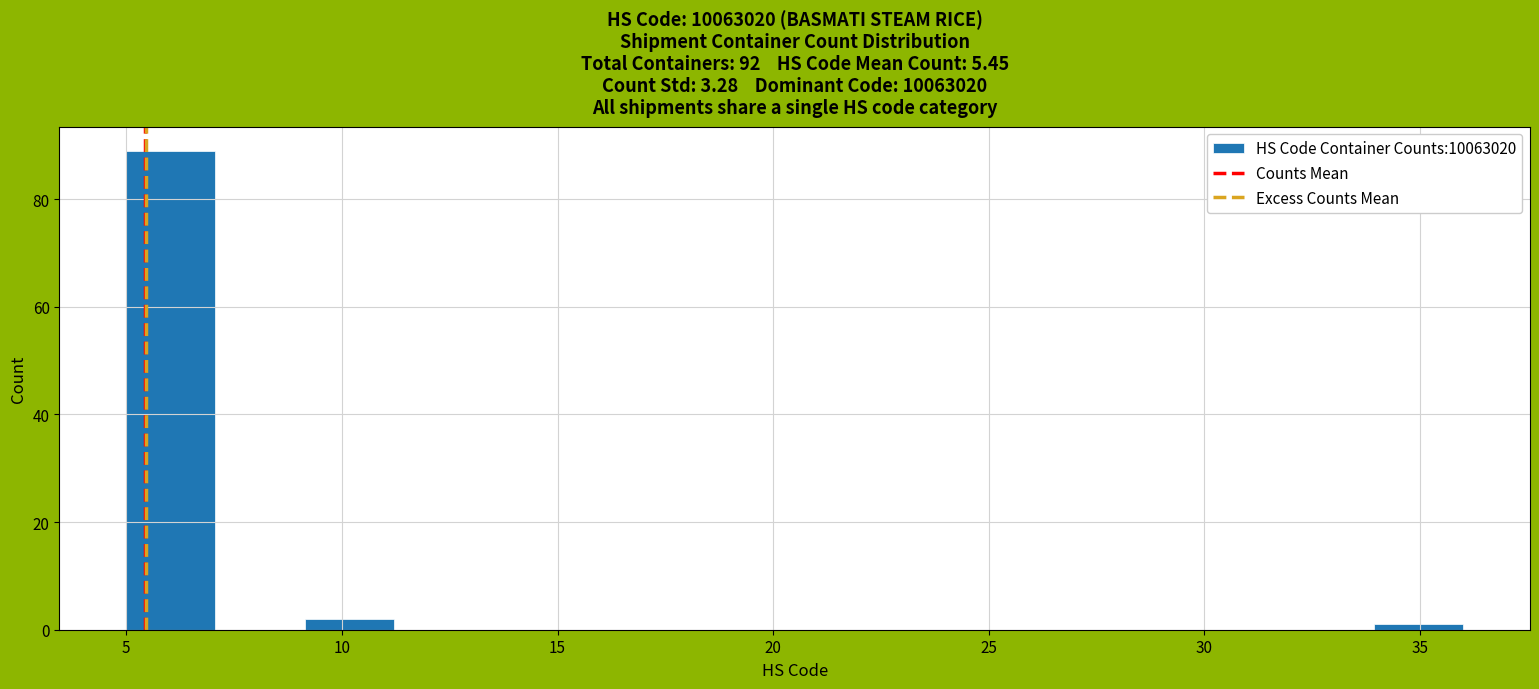

How tall is the bar that spans 9.0 to 11.0 on the x-axis? Neither the bar edges nor the heights are printed on the chart, so give them approximately, as read against the axes.

2